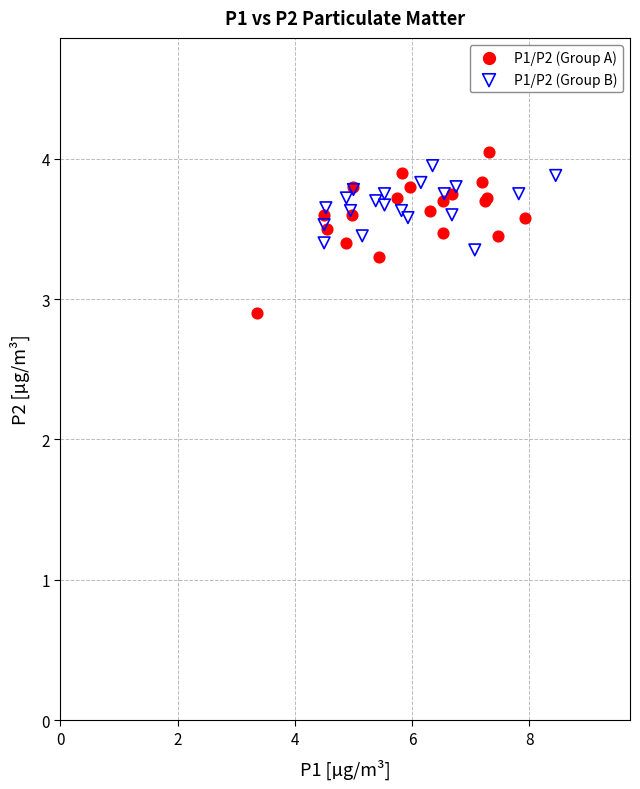

Which series reaches the minimum Y coordinate?

P1/P2 (Group A)